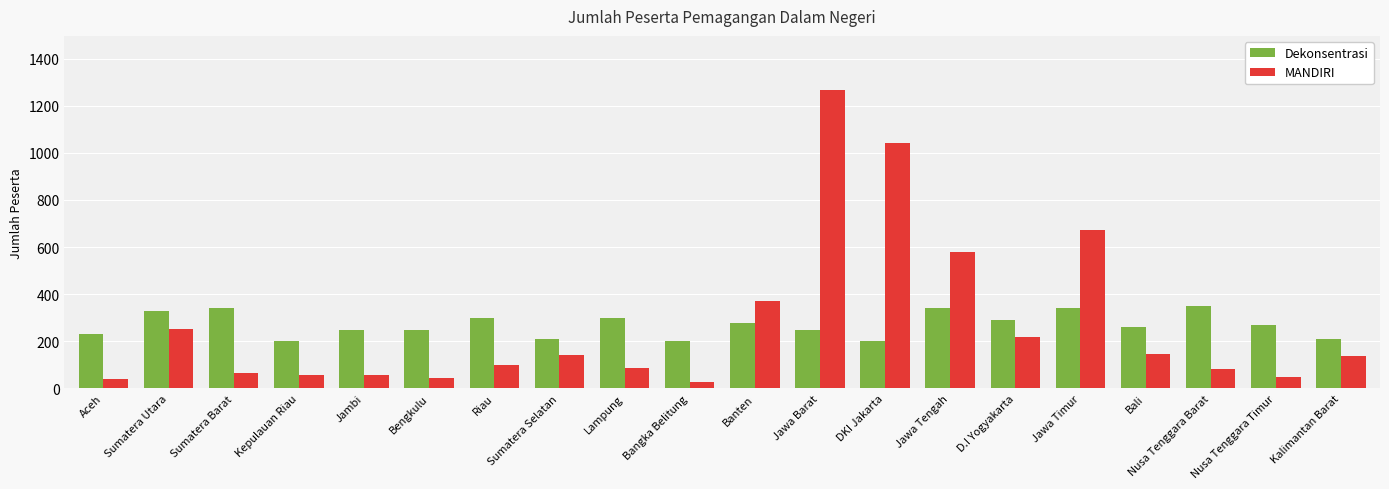

What is the smallest value displayed?

26